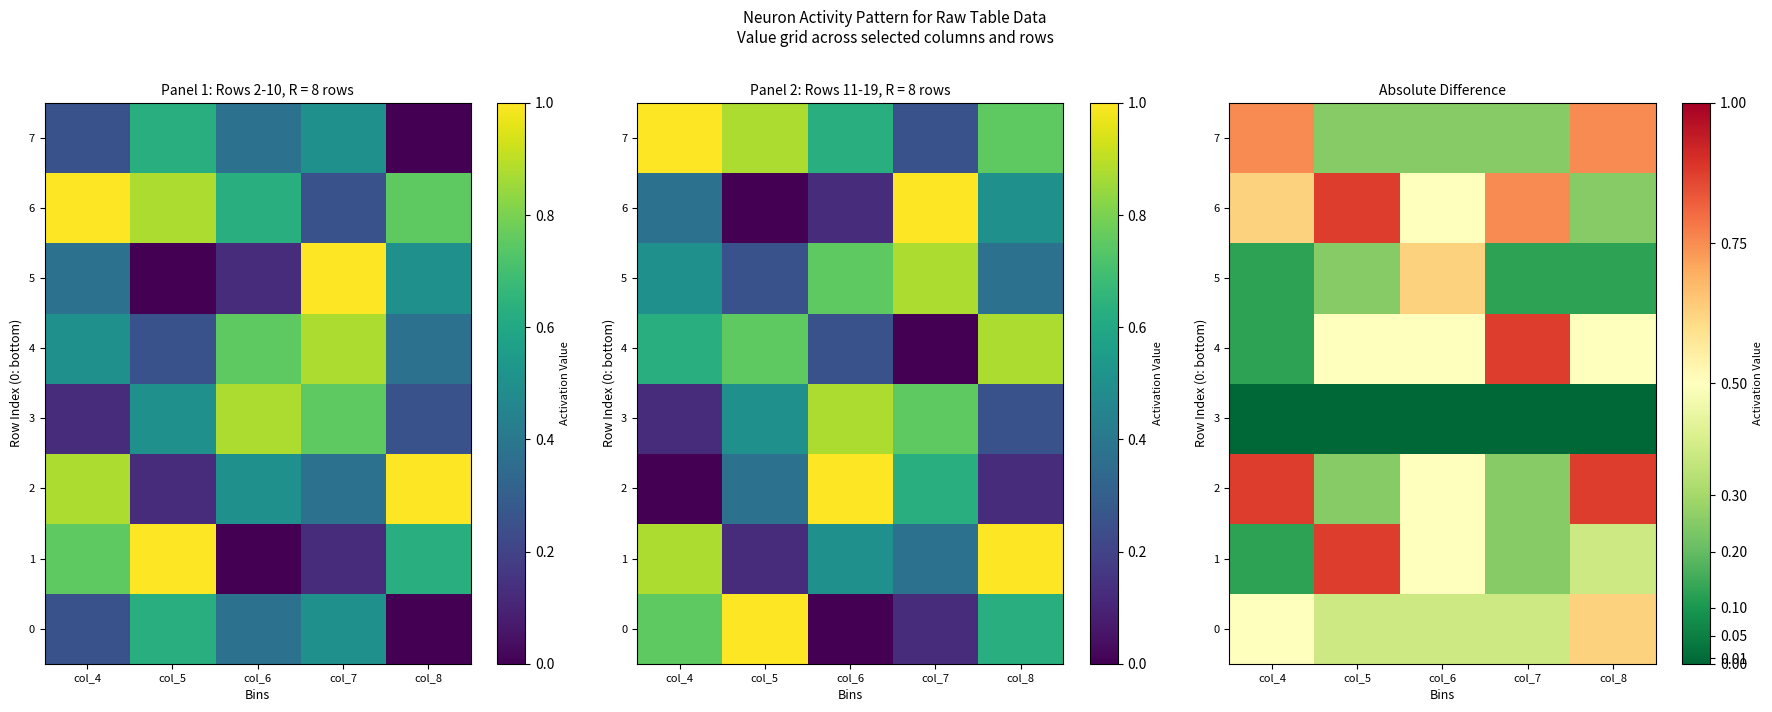

Rank the series by their maximum value, from highest to lowest.

1, 2, 4, 6, 7, 0, 5, 3